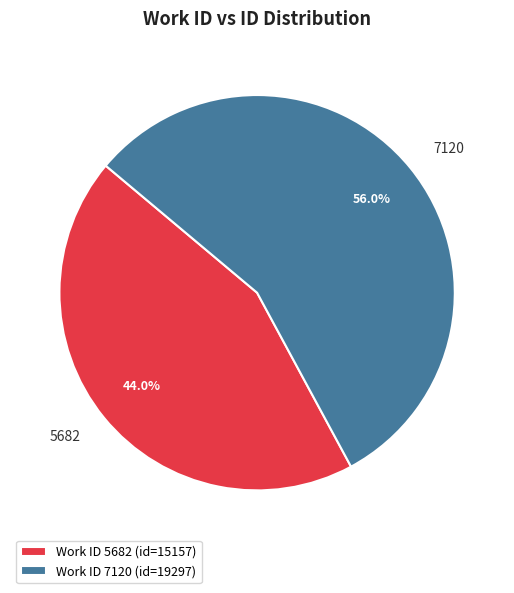

Which slice is the smallest?

Work ID 5682 (id=15157)